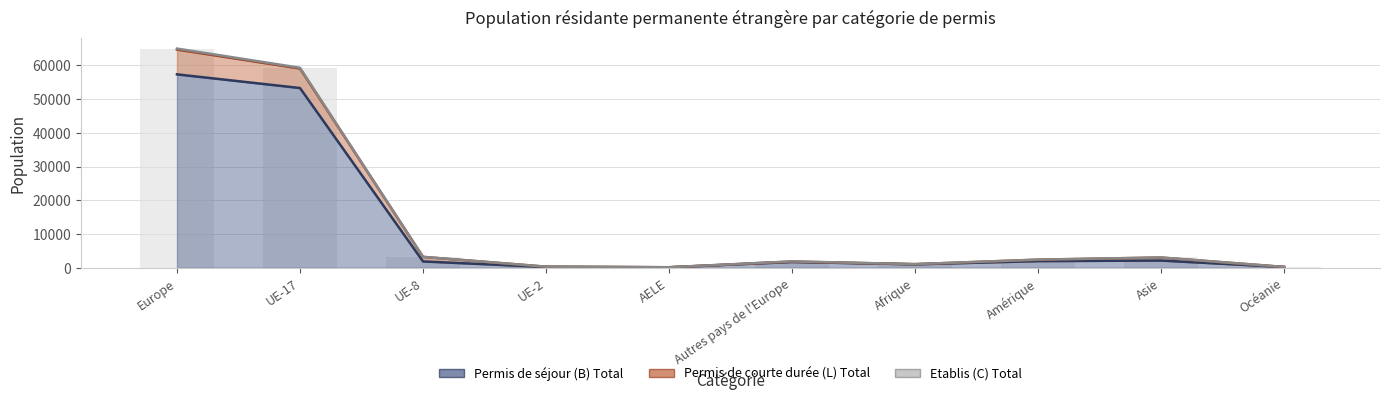

What is the greatest value displayed?

65015